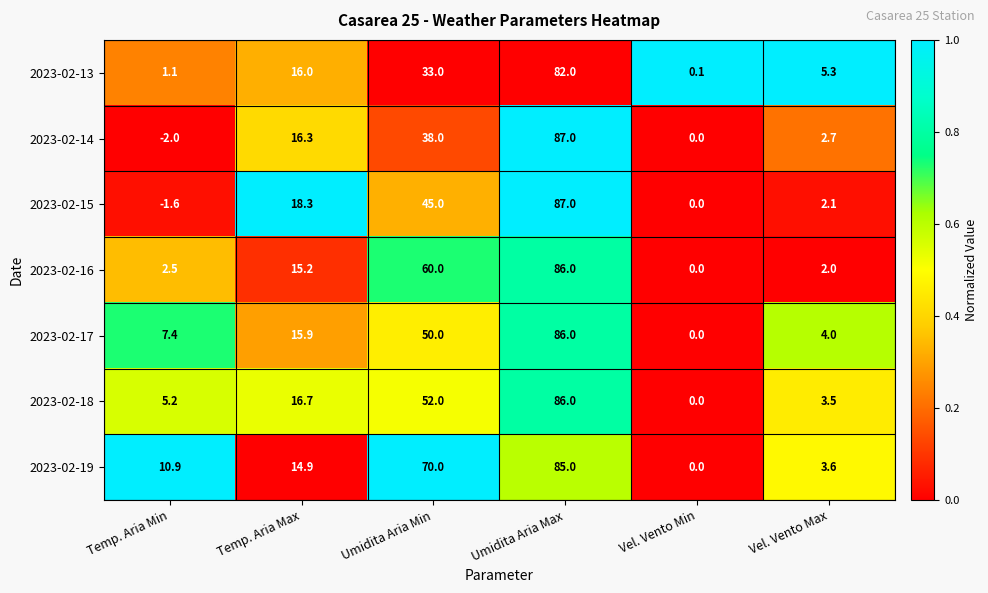

Rank the series at Temp. Aria Max from lowest to highest value.

2023-02-19, 2023-02-16, 2023-02-17, 2023-02-13, 2023-02-14, 2023-02-18, 2023-02-15